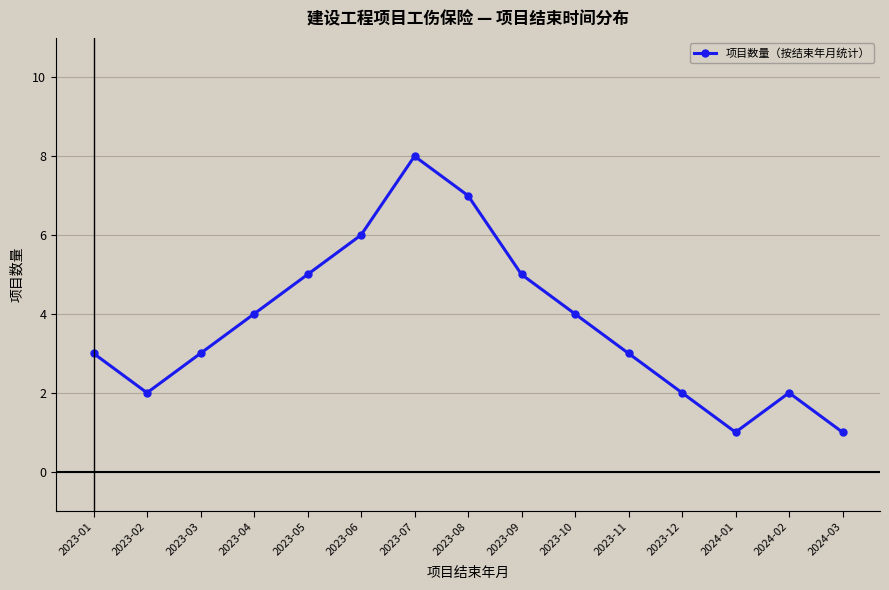

Approximately how many times larger is the value at 2023-04 compared to 2023-05?

0.8